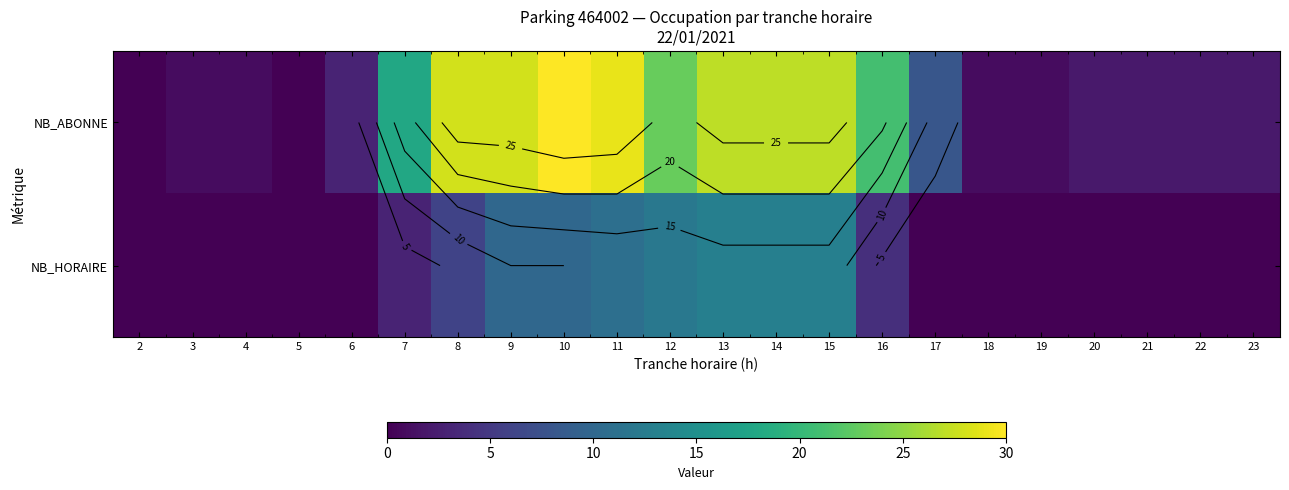

Rank the series by their maximum value, from highest to lowest.

NB_ABONNE, NB_HORAIRE